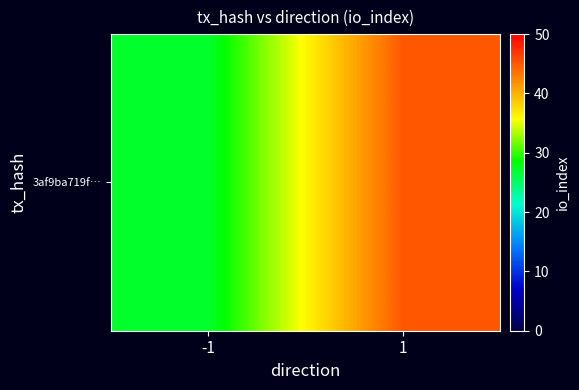

Which category has the highest value across all series?

1